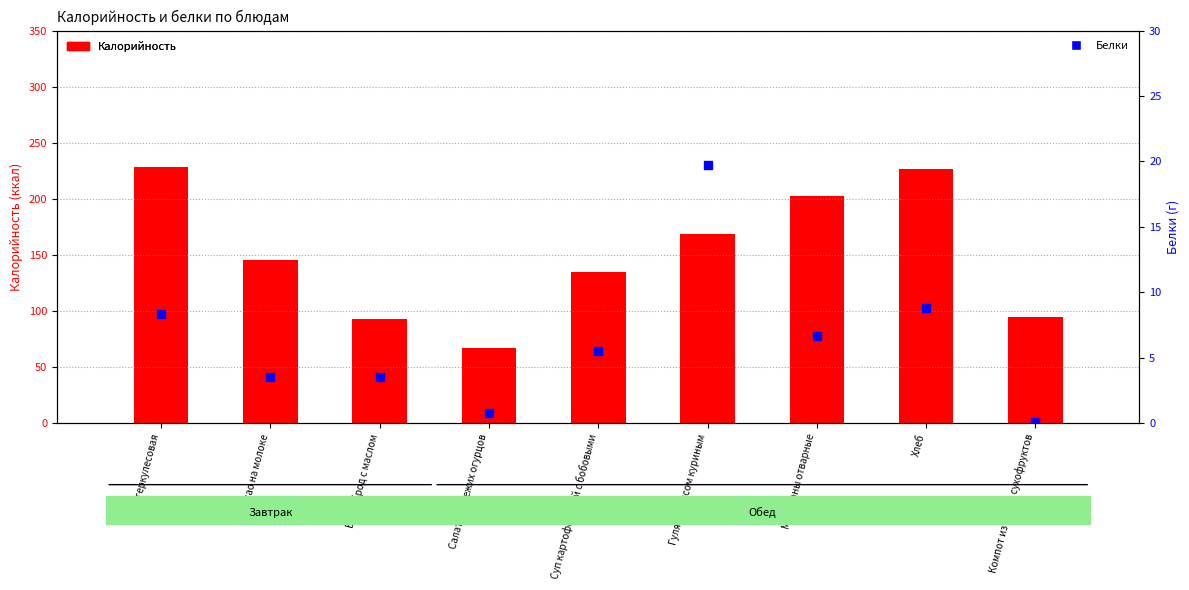

What are all the series names shown in the legend?

Калорийность, Белки